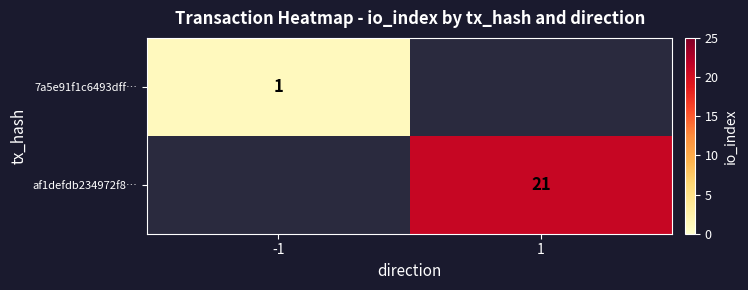

At which category does the chart reach its peak across all series?

1